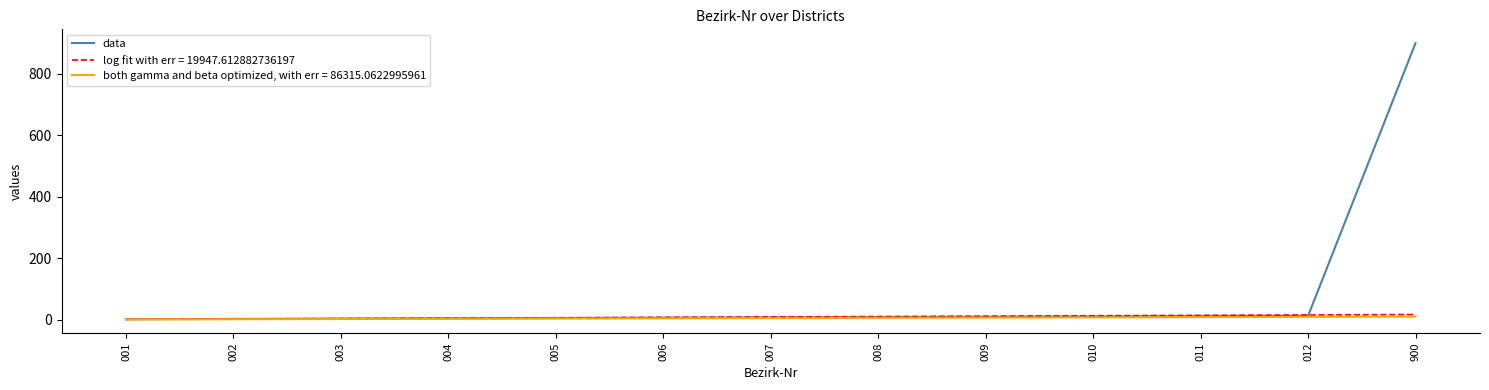

Which series has the largest range (max minus min)?

data